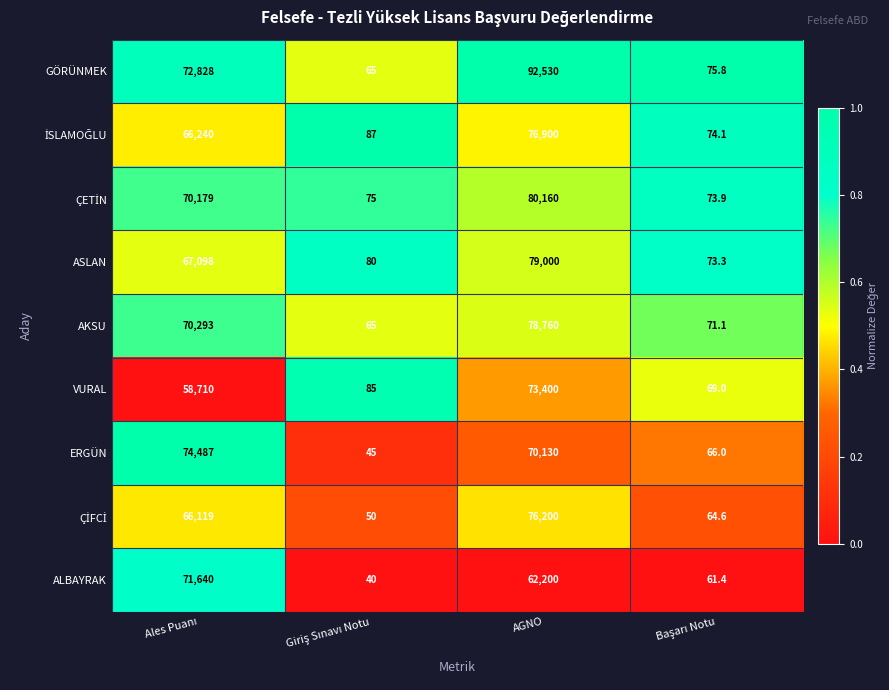

At which category is the sum across all series the highest?

AGNO